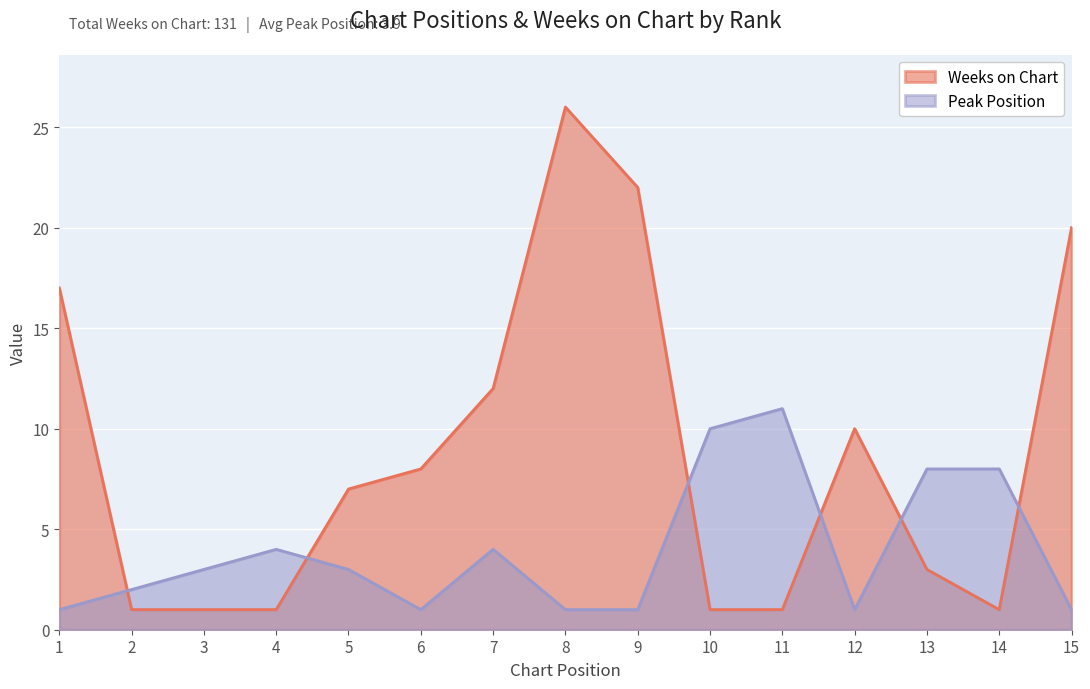

What is the minimum value shown in the chart?

1